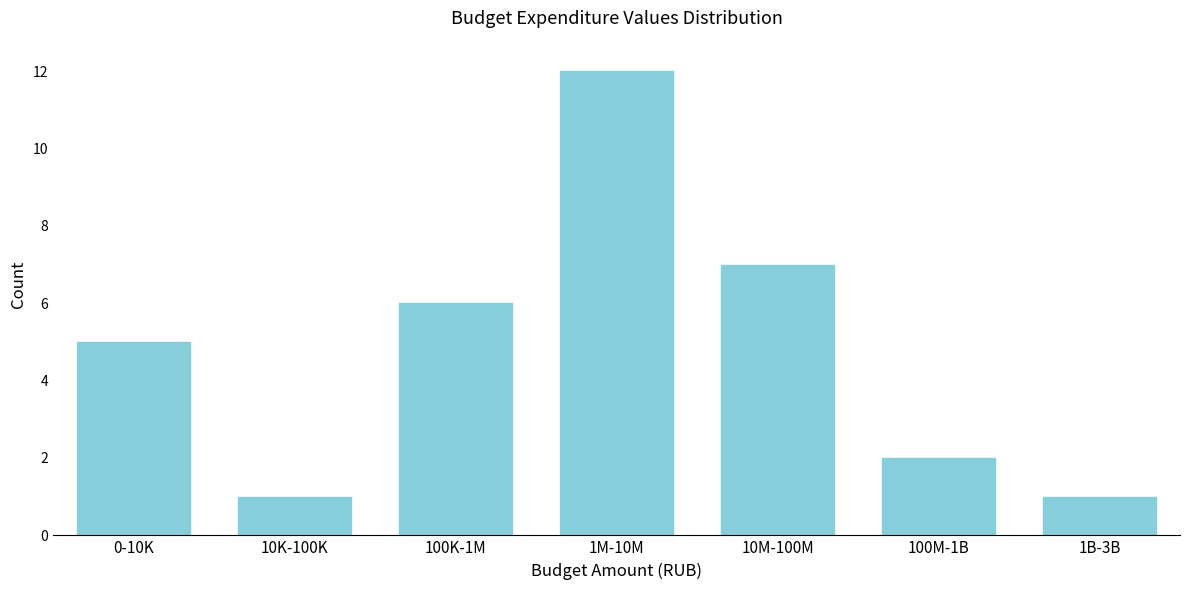

Reading right to left, what are all the values shown in this chart?

1	2	7	12	6	1	5